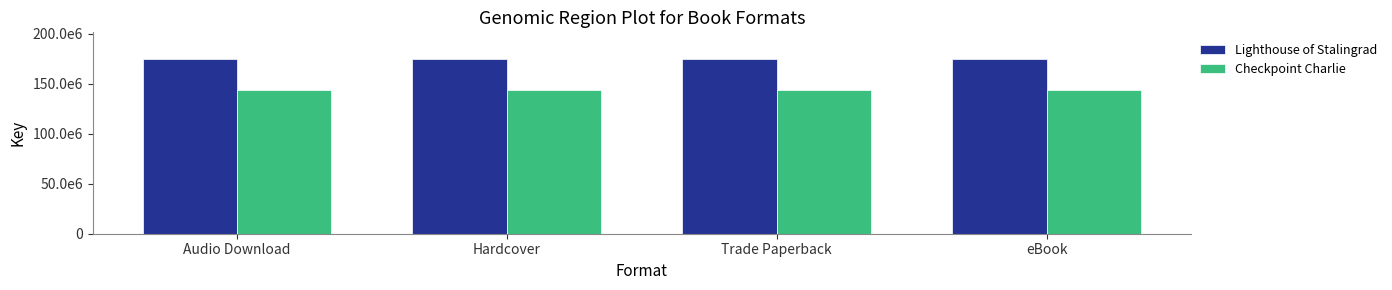

What are all the series names shown in the legend?

Lighthouse of Stalingrad, Checkpoint Charlie